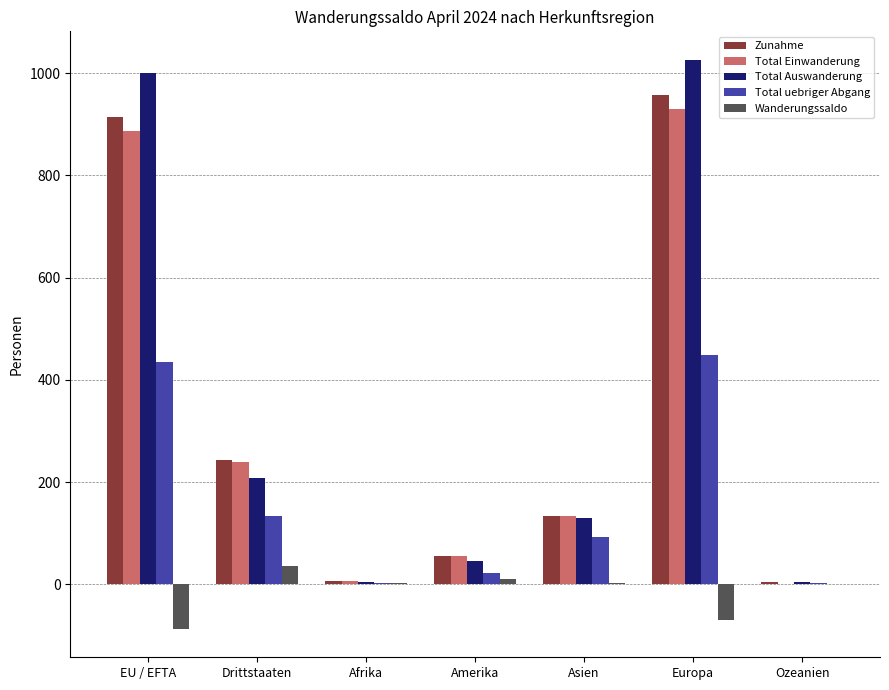

The value of Zunahme at Asien is 58. True or false?

False